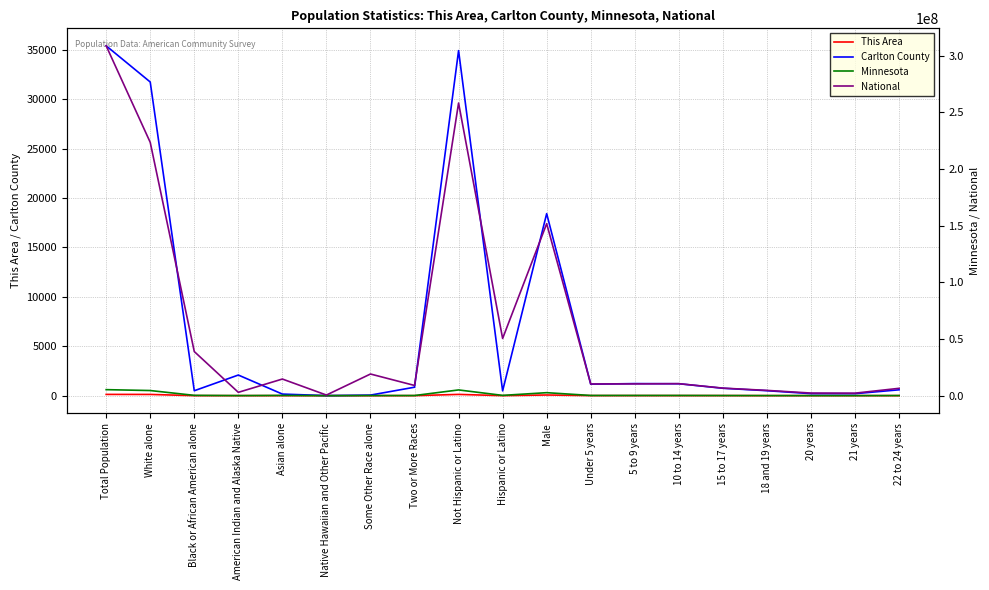

At how many categories does at least one series exceed 18272588?

7